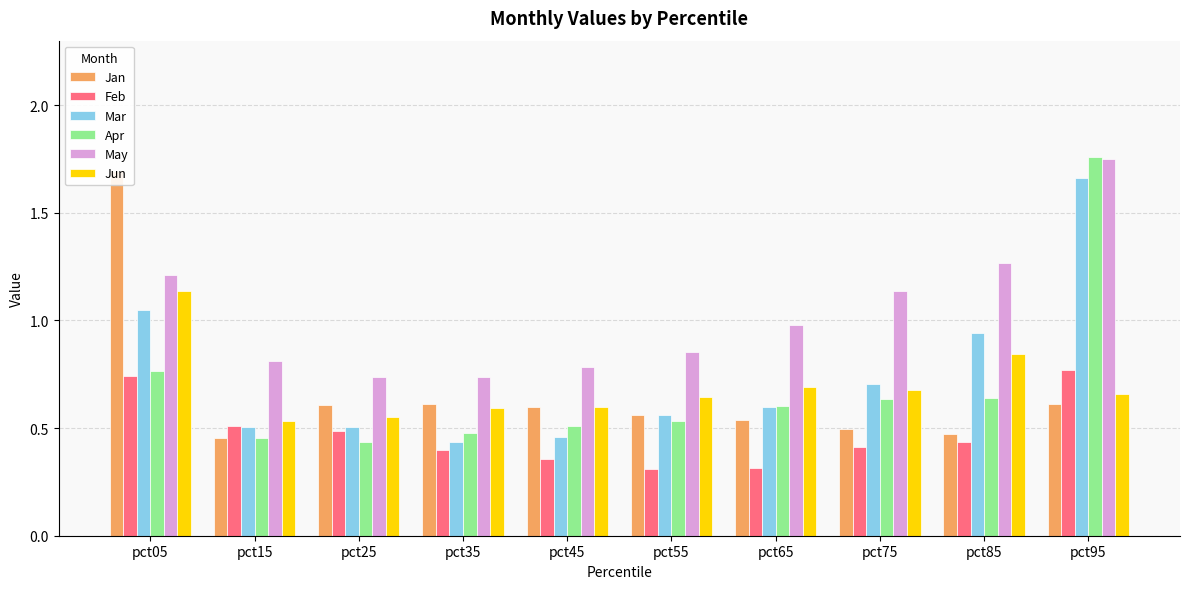

Reading left to right, list all the values displayed in this chart.

Jan: pct05=1.7	pct15=0.5	pct25=0.6	pct35=0.6	pct45=0.6	pct55=0.6	pct65=0.5	pct75=0.5	pct85=0.5	pct95=0.6
Feb: pct05=0.7	pct15=0.5	pct25=0.5	pct35=0.4	pct45=0.4	pct55=0.3	pct65=0.3	pct75=0.4	pct85=0.4	pct95=0.8
Mar: pct05=1.1	pct15=0.5	pct25=0.5	pct35=0.4	pct45=0.5	pct55=0.6	pct65=0.6	pct75=0.7	pct85=0.9	pct95=1.7
Apr: pct05=0.8	pct15=0.5	pct25=0.4	pct35=0.5	pct45=0.5	pct55=0.5	pct65=0.6	pct75=0.6	pct85=0.6	pct95=1.8
May: pct05=1.2	pct15=0.8	pct25=0.7	pct35=0.7	pct45=0.8	pct55=0.9	pct65=1.0	pct75=1.1	pct85=1.3	pct95=1.8
Jun: pct05=1.1	pct15=0.5	pct25=0.6	pct35=0.6	pct45=0.6	pct55=0.6	pct65=0.7	pct75=0.7	pct85=0.8	pct95=0.7